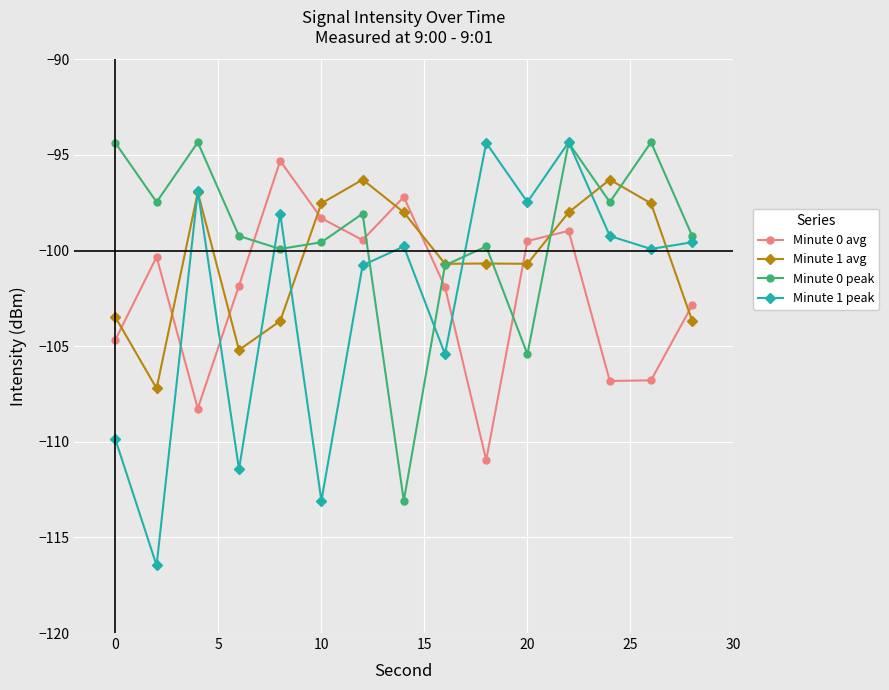

Which series has the widest spread of values?

Minute 1 peak